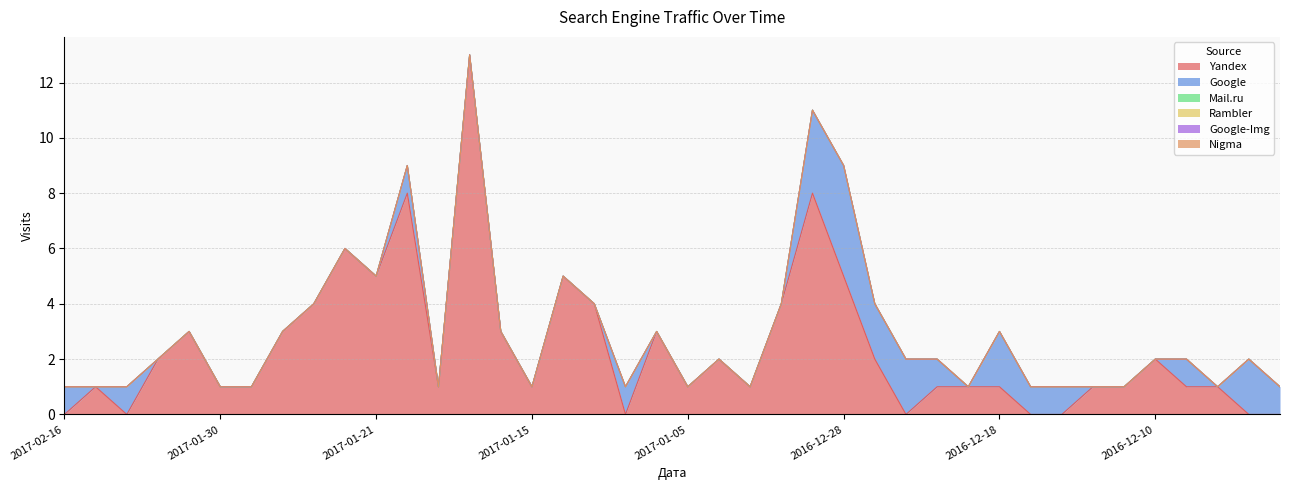

How many times do Google and Yandex cross each other?

8